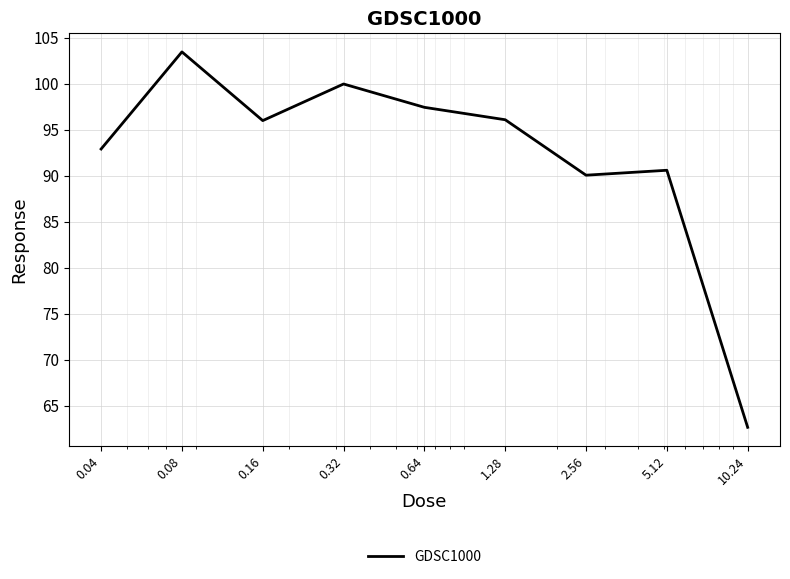

What is the maximum value shown in the chart?

103.4